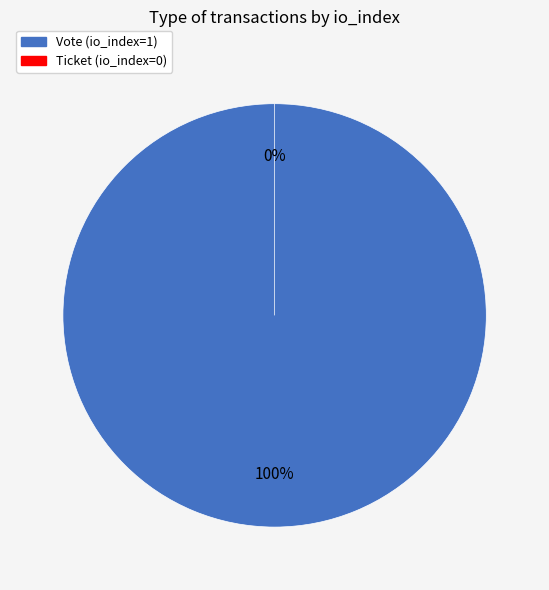

Combined, what portion of the pie is Ticket (io_index=0) and Vote (io_index=1)?

100.0%